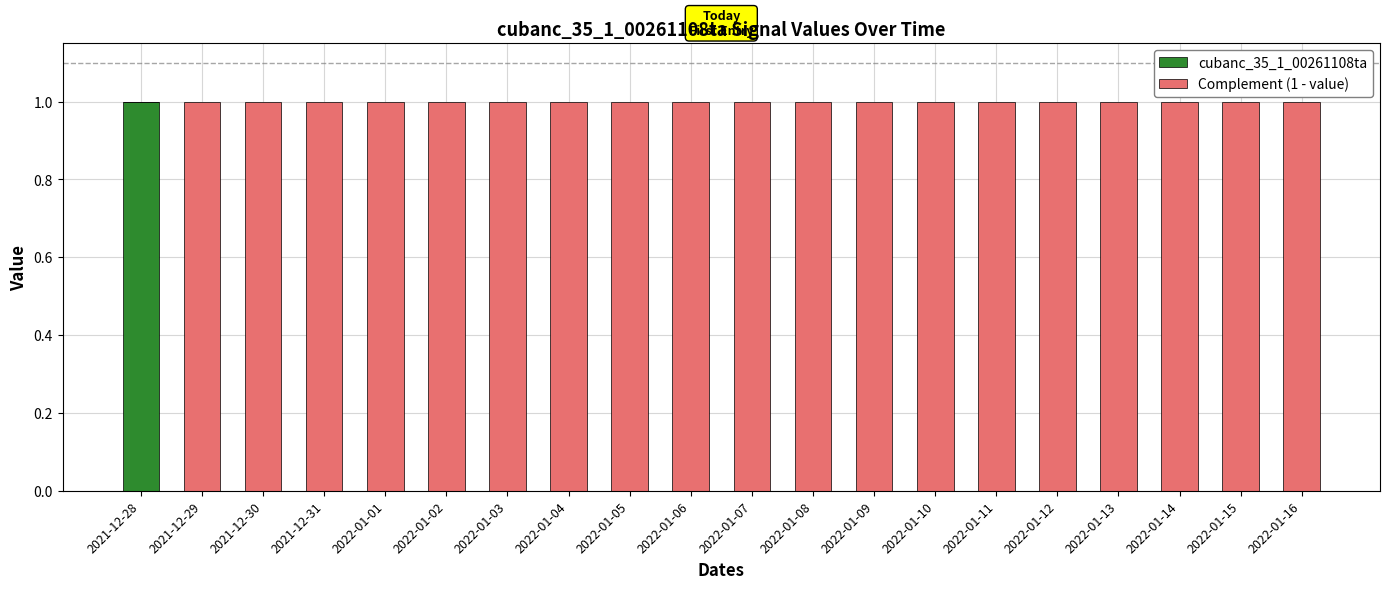

What are all the series names shown in the legend?

cubanc_35_1_00261108ta, Complement (1 - value)